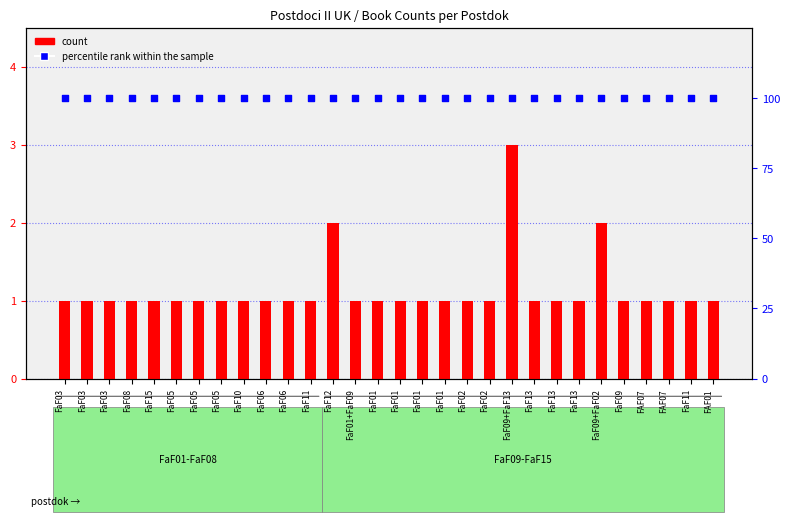

At how many categories does at least one series exceed 41?

30